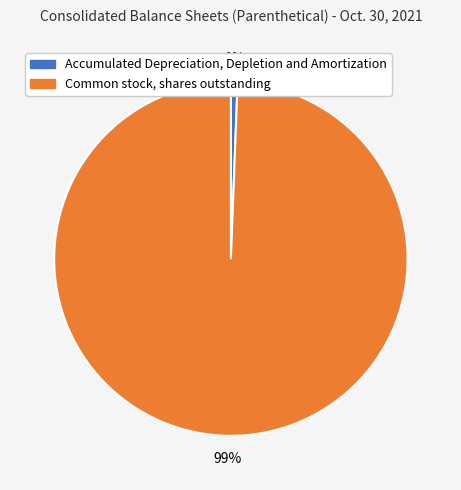

Rank the categories by value from lowest to highest.

Accumulated Depreciation, Depletion and Amortization, Common stock, shares outstanding